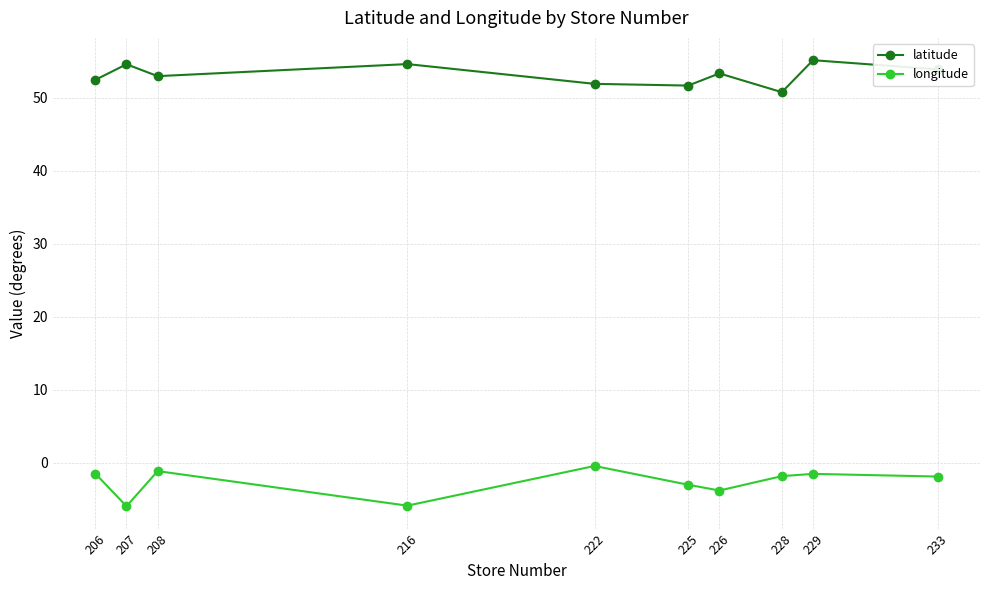

What is the average value of the longitude series?

-2.7